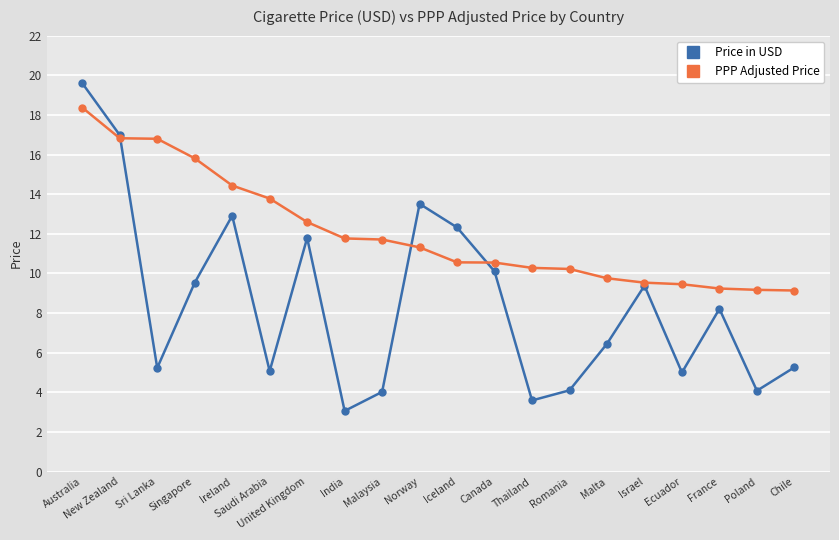

What is the sum of the PPP Adjusted Price values at Chile and United Kingdom?

21.7